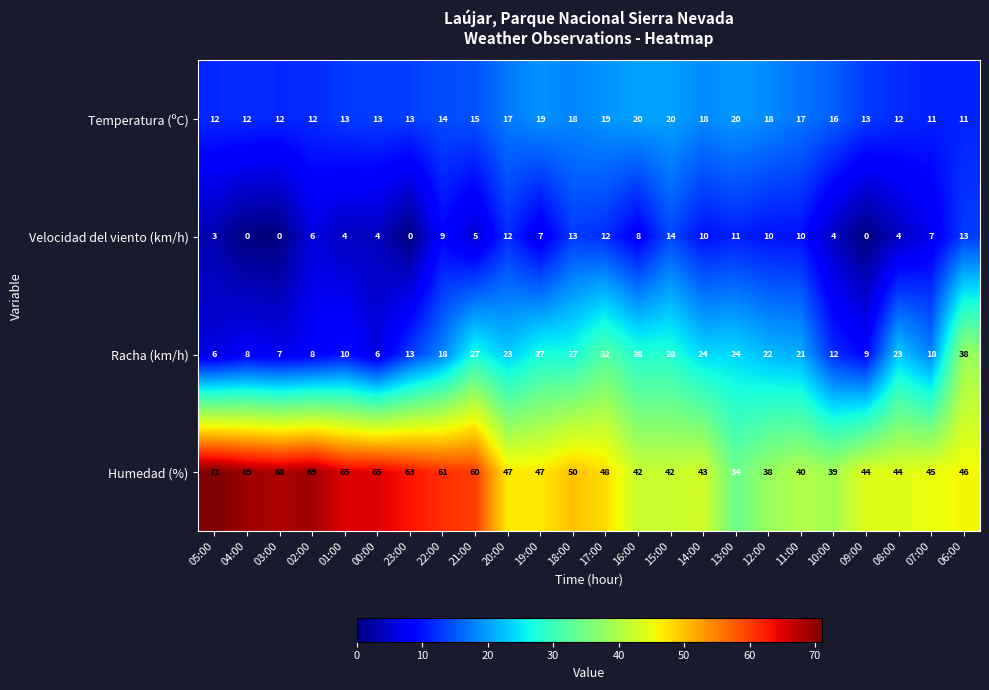

What is the difference between the maximum and minimum values in the Temperatura (ºC) series?

9